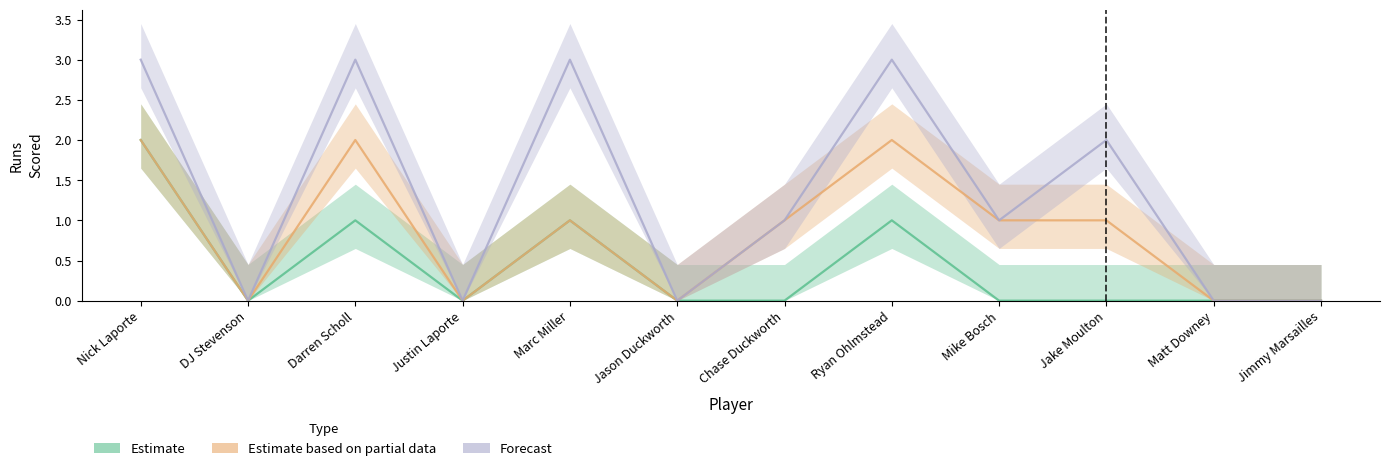

At which label does Forecast first exceed 1?

Nick Laporte